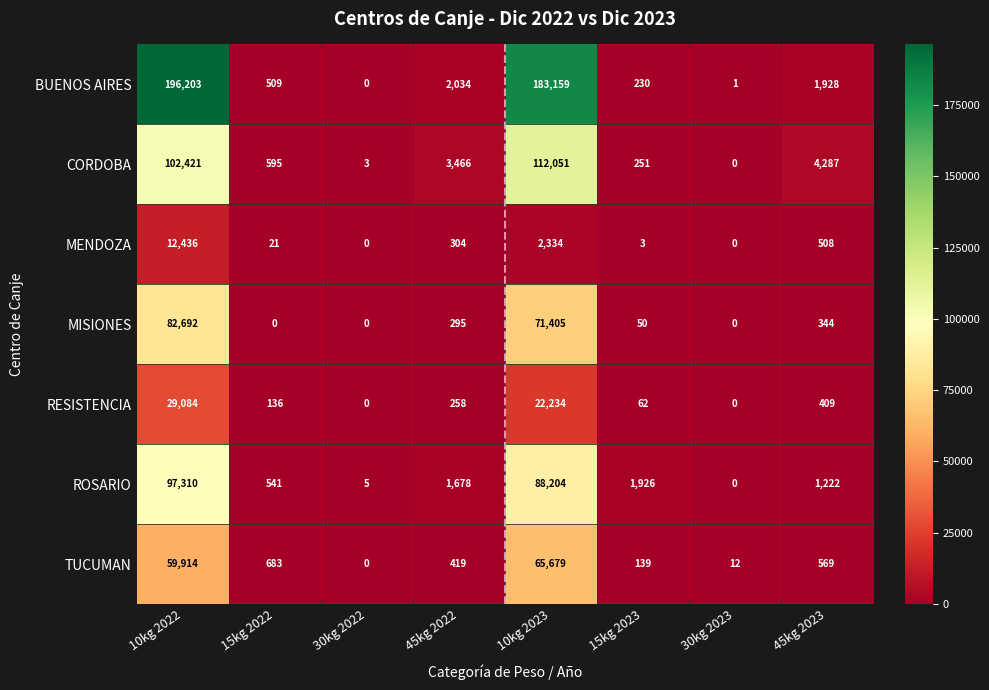

Rank the series at 10kg 2023 from lowest to highest value.

MENDOZA, RESISTENCIA, TUCUMAN, MISIONES, ROSARIO, CORDOBA, BUENOS AIRES